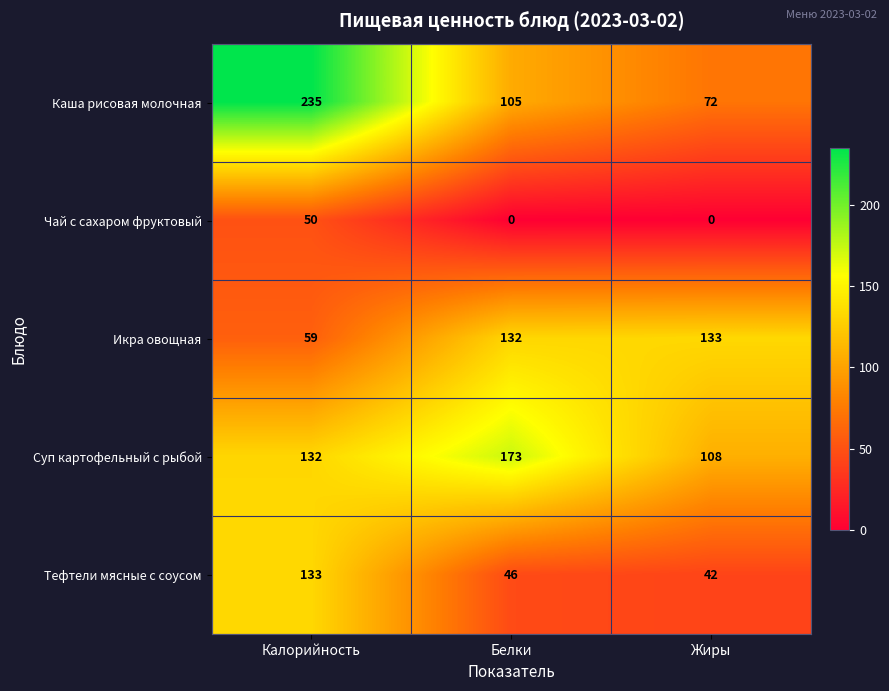

Is it true that Каша рисовая молочная equals 105 at Белки?

True